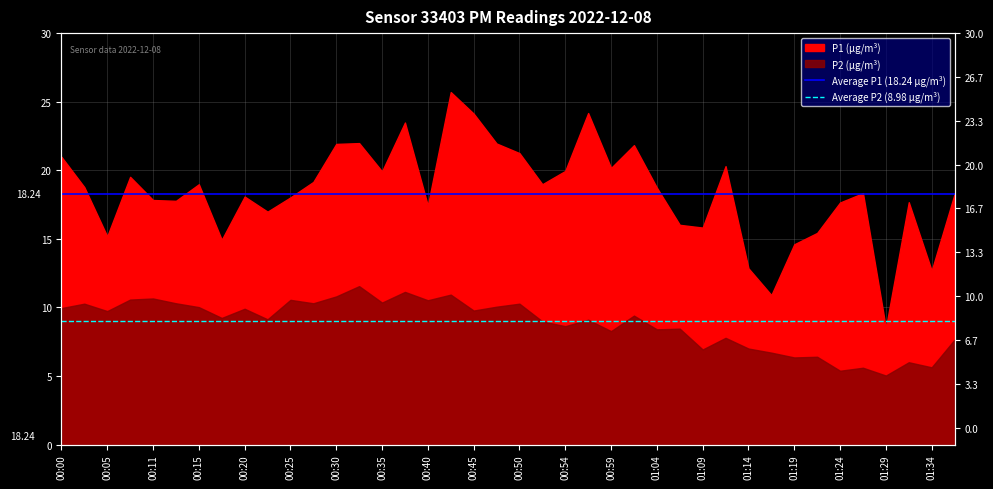

The value of Average P1 (18.24 µg/m³) at 00:00 is 18.2. True or false?

True